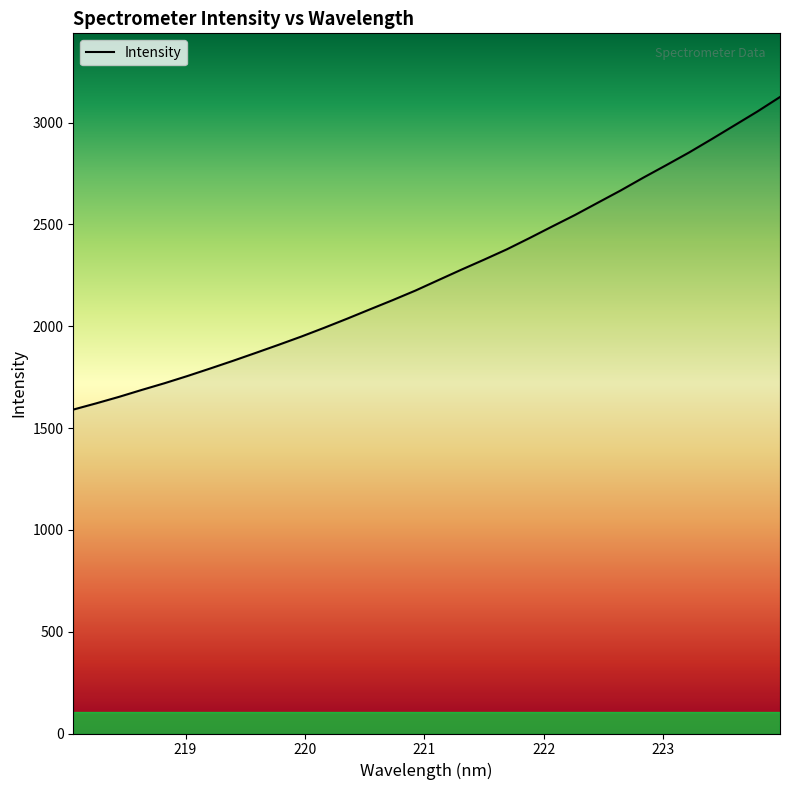

What is the smallest value displayed?

1590.5